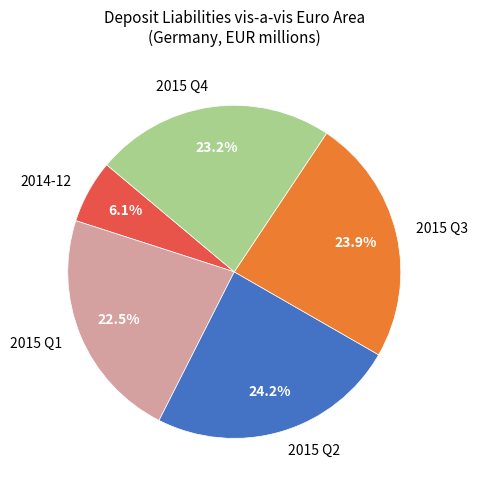

How many slices are in this pie chart?

5